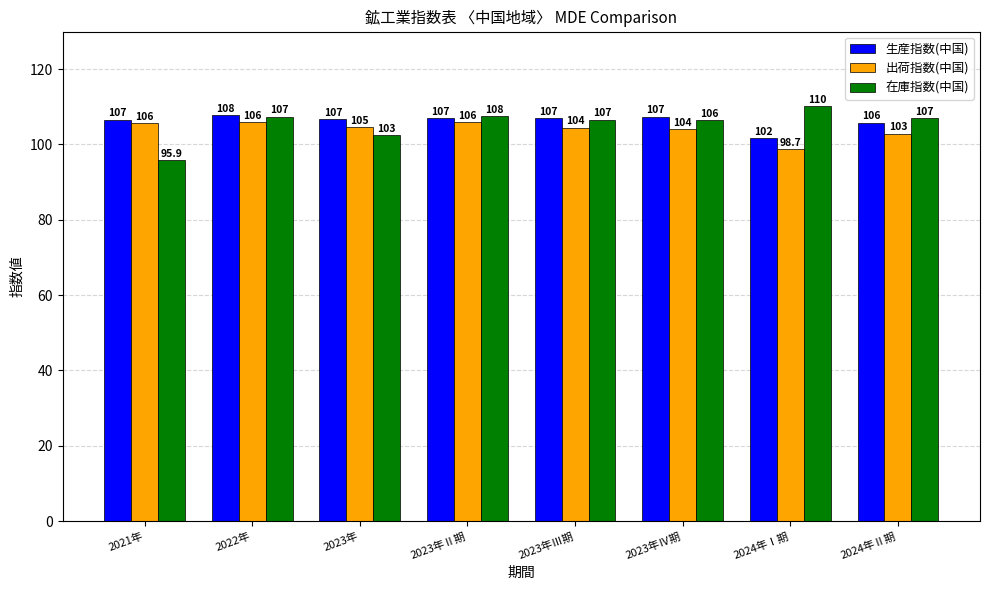

Count the number of data series in this chart.

3